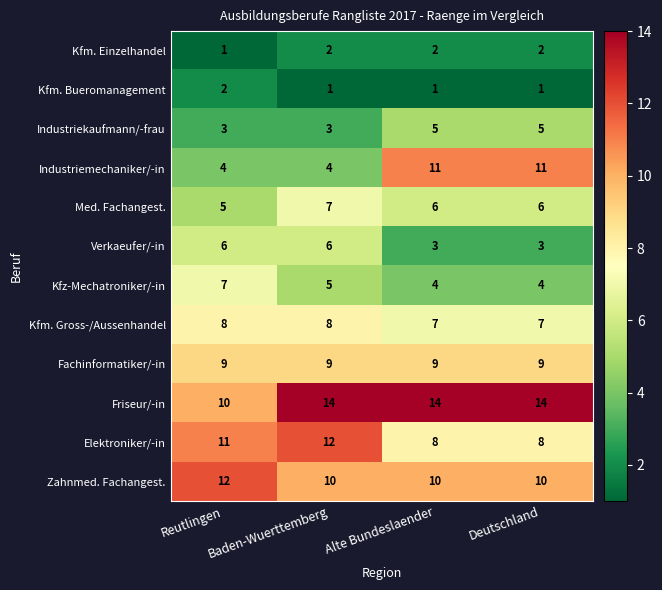

Count the number of categories in the chart.

4